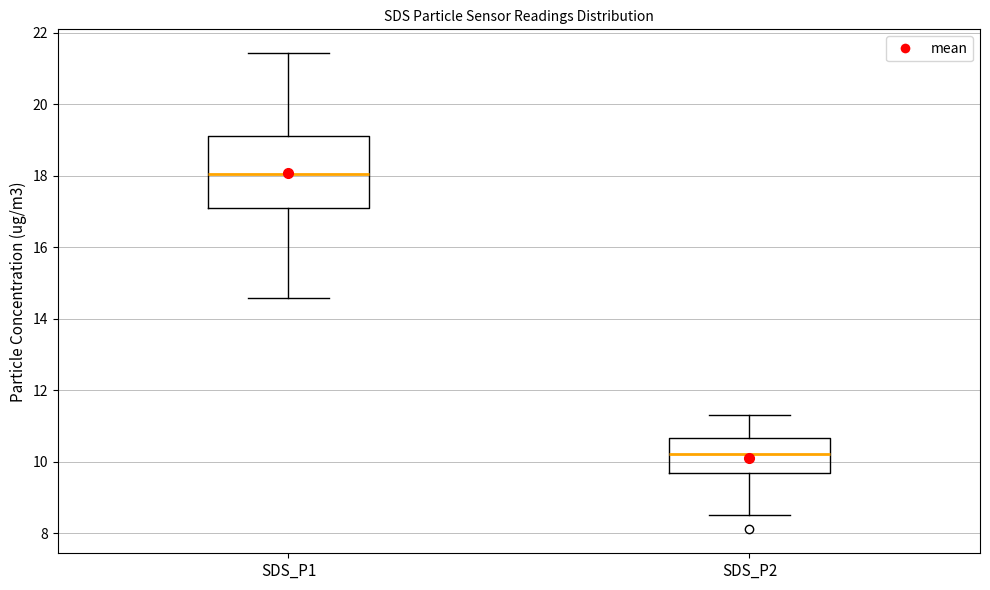

Reading left to right, read every box against the y-axis: the position of its median line, the range the box covers, and the ends of its whiskers. The values are not printed on the chart, so give them approximately, as read against the axis.

SDS_P1: median 18.0, box 17.0 to 19.2, whiskers 14.6 to 21.4
SDS_P2: median 10.2, box 9.6 to 10.6, whiskers 8.6 to 11.4